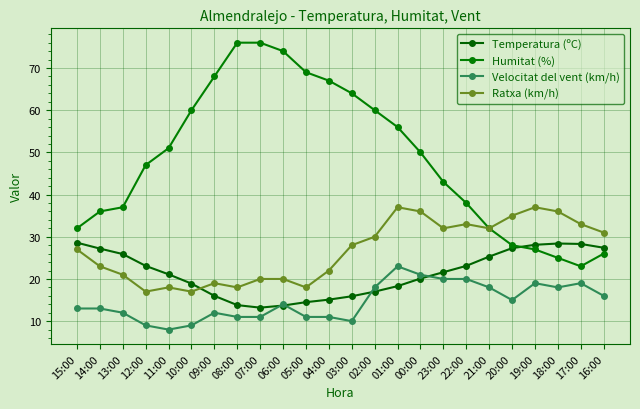

How many lines are shown in the chart?

4